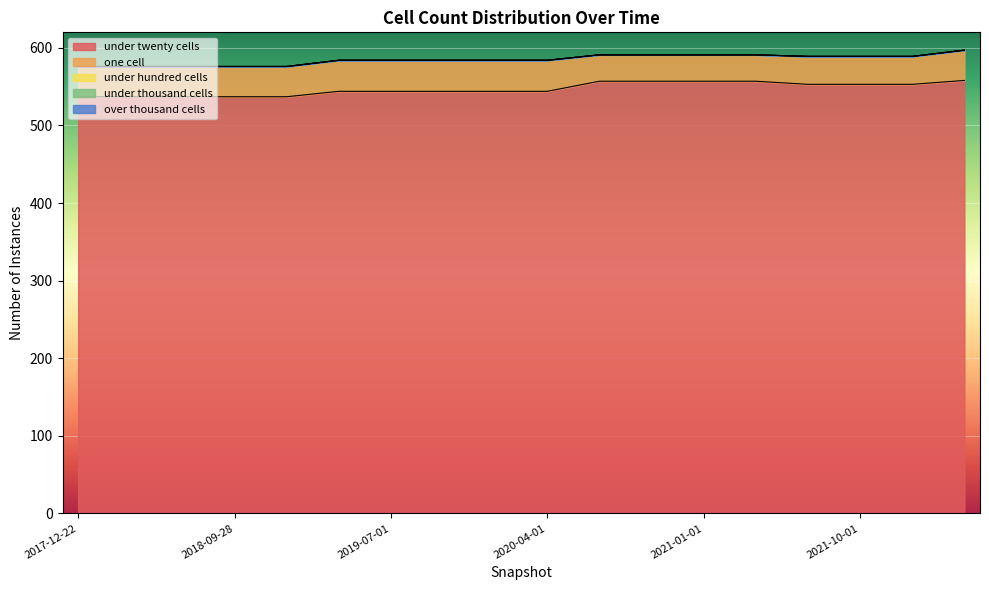

True or false: under_hundred_cells and one_cell intersect in this chart.

False